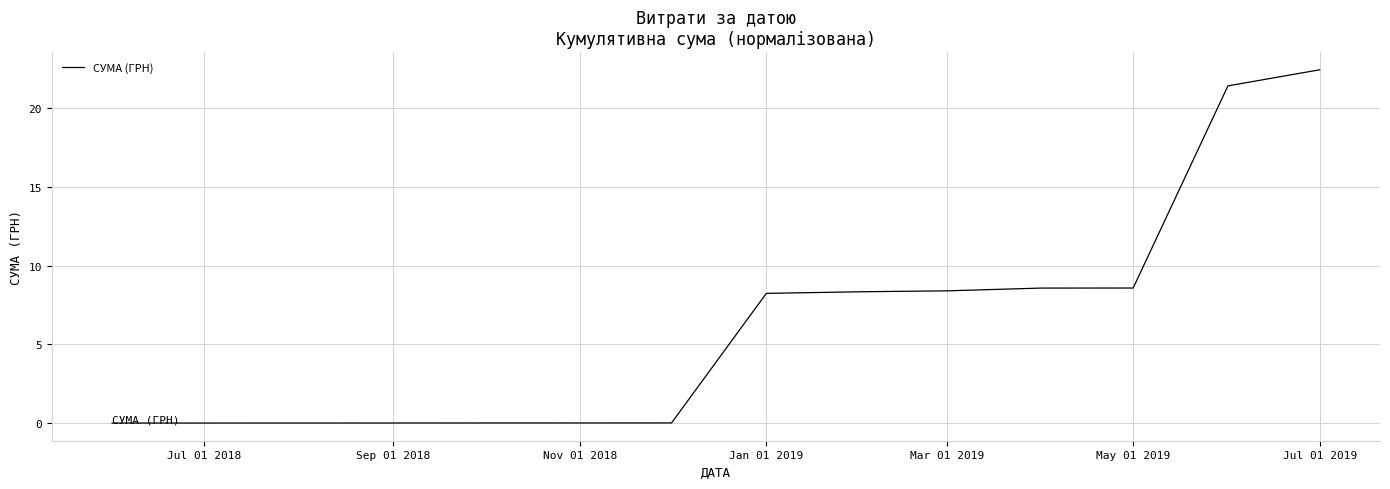

True or false: the data has more than 2 interior local peaks.

False